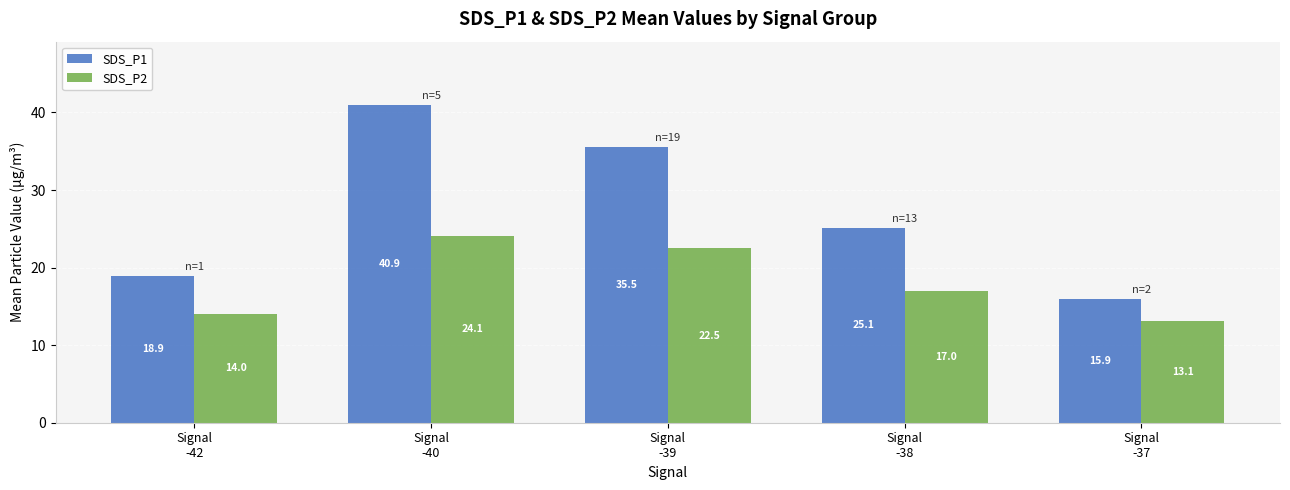

What position from the right is Signal
-37?

1